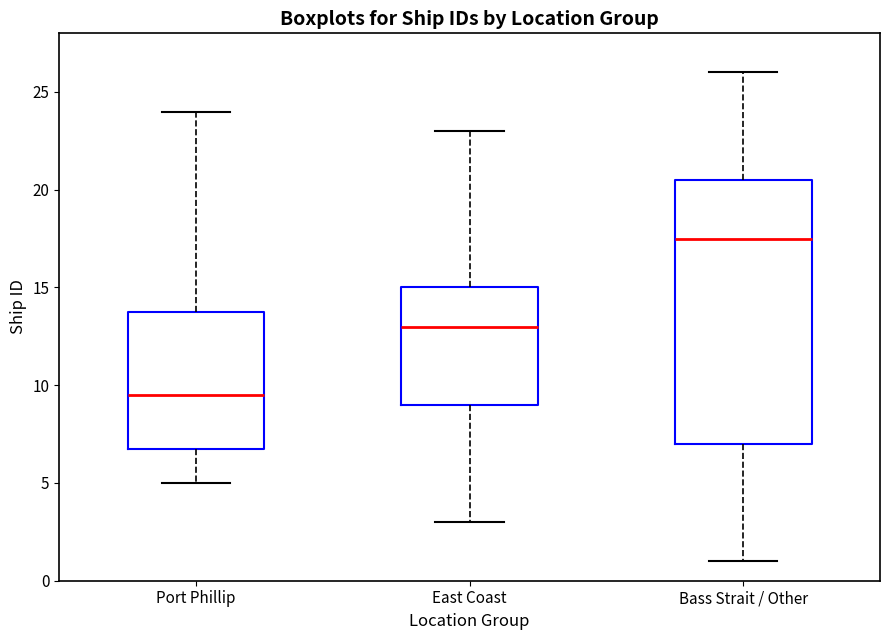

Reading left to right, transcribe this box plot: for each box, give where its median line is, the range the box spans, and where its two whiskers end, as read against the y-axis. The values are not printed on the chart, so give them approximately, as read against the axis.

Port Phillip: median 9.5, box 7.0 to 14.0, whiskers 5.0 to 24.0
East Coast: median 13.0, box 9.0 to 15.0, whiskers 3.0 to 23.0
Bass Strait / Other: median 17.5, box 7.0 to 20.5, whiskers 1.0 to 26.0